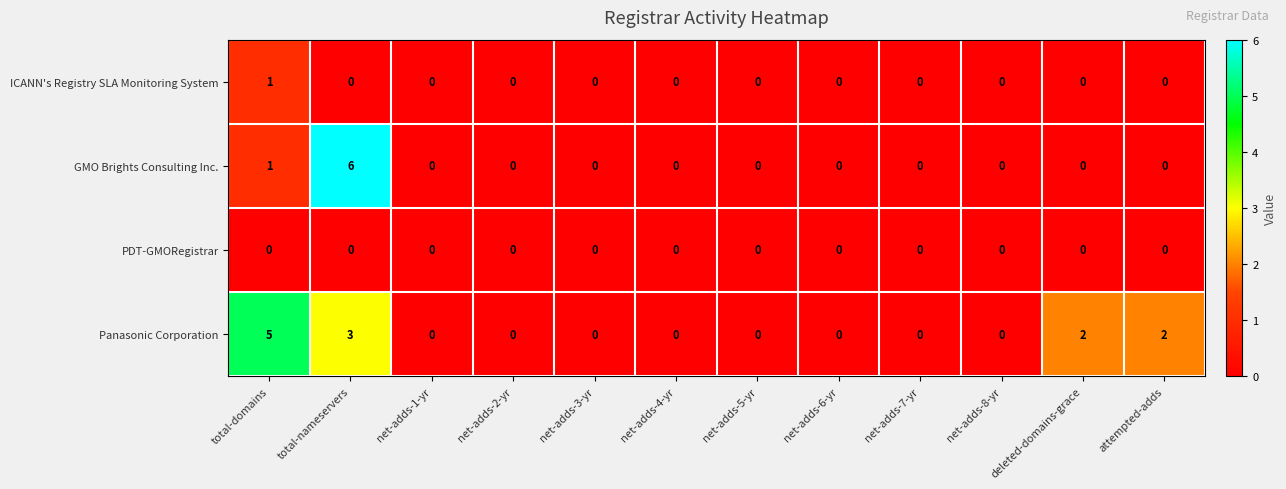

What is the highest value of the Panasonic Corporation series?

5